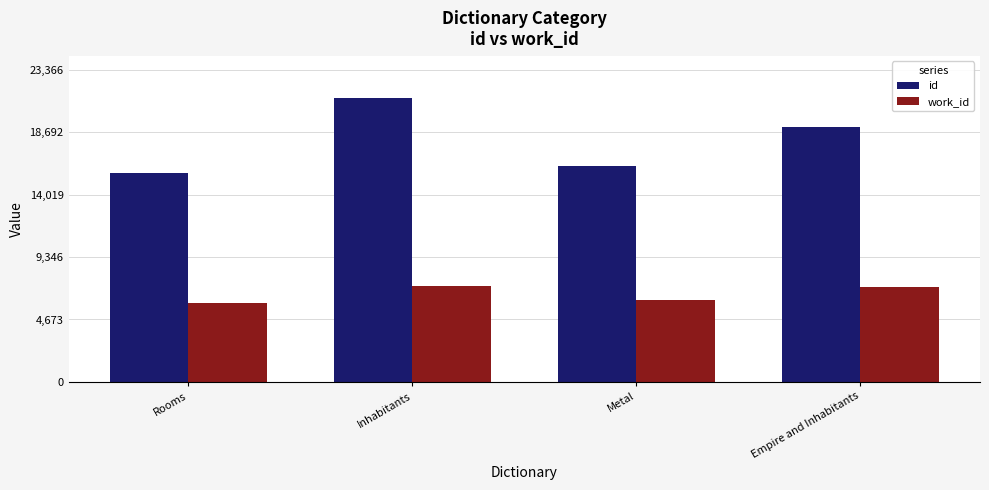

How many categories are shown in the chart?

4